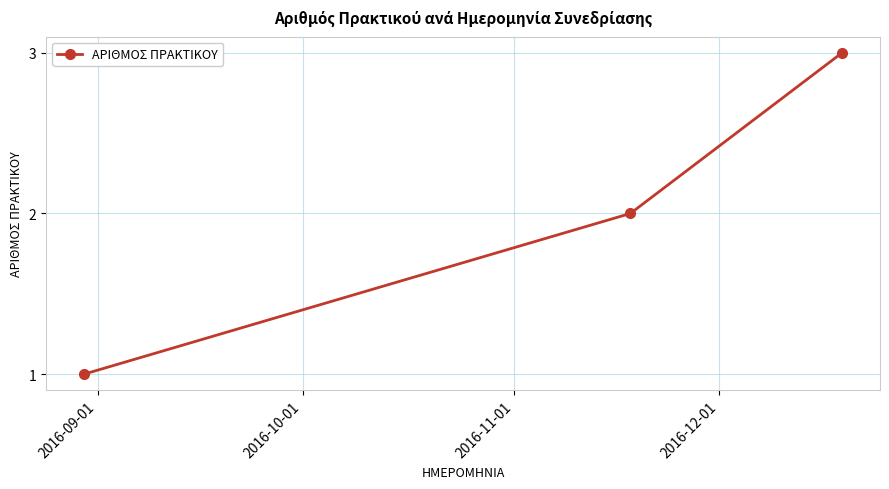

What is the greatest value displayed?

3